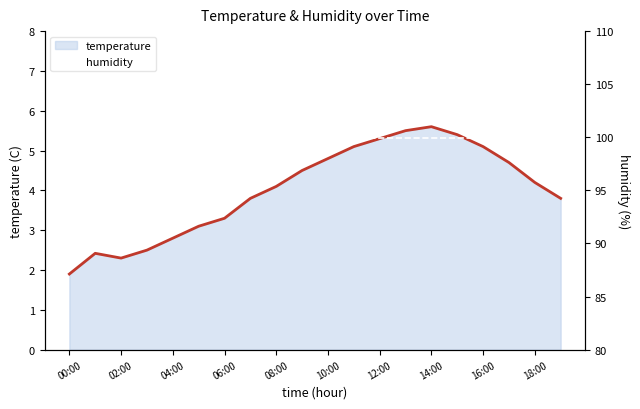

What is the value of the humidity point at the 1st from the left?

99.9